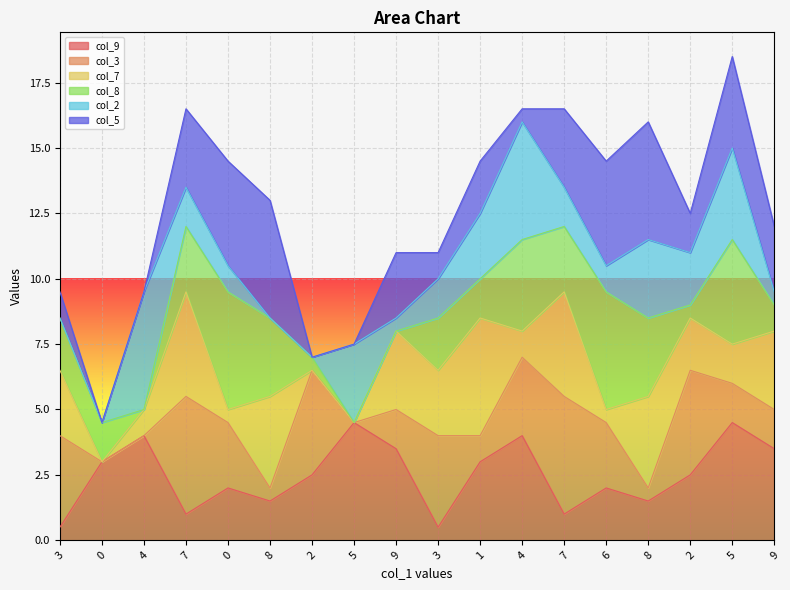

Where is the first local maximum for col_7?

7